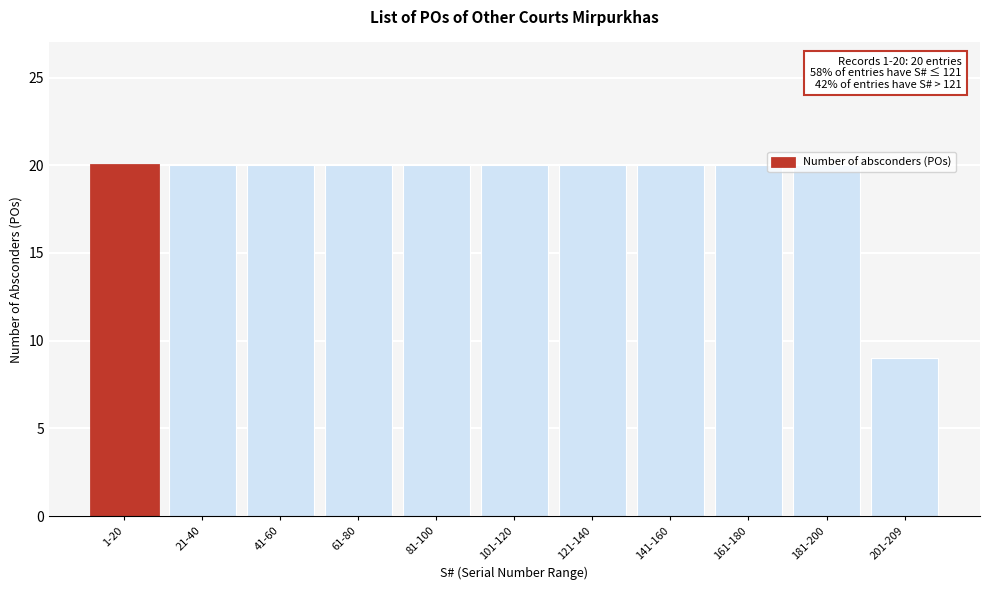

What is the difference between the maximum and minimum values?

11